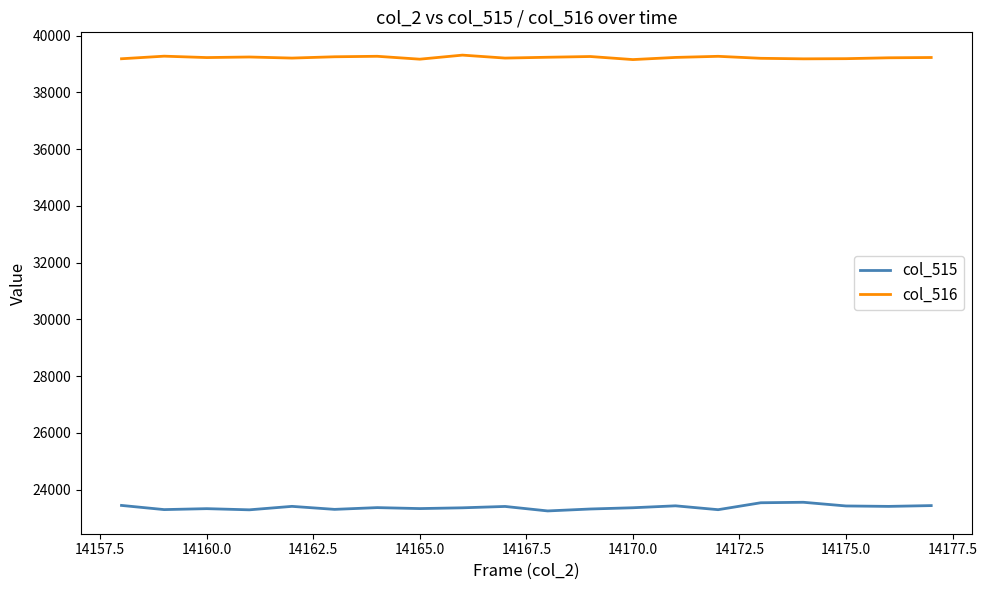

True or false: col_515 and col_516 cross at least once.

False